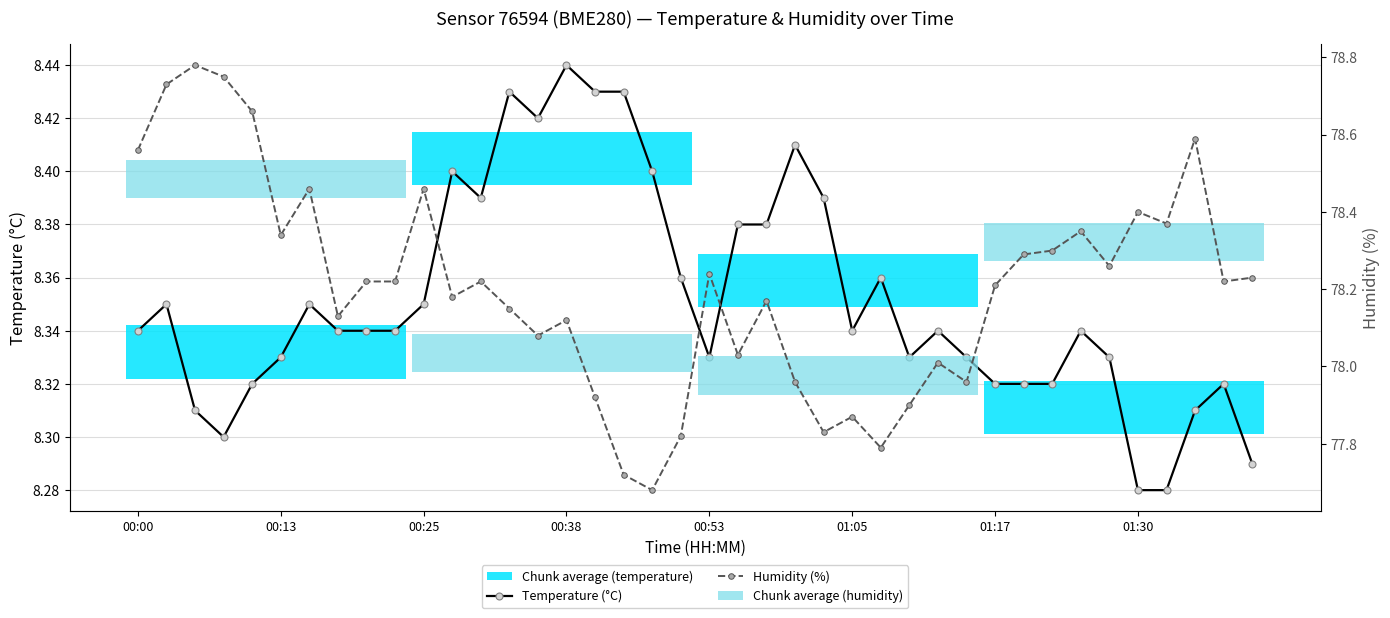

Between 28 and 33, which series saw the biggest shift?

Humidity (%)